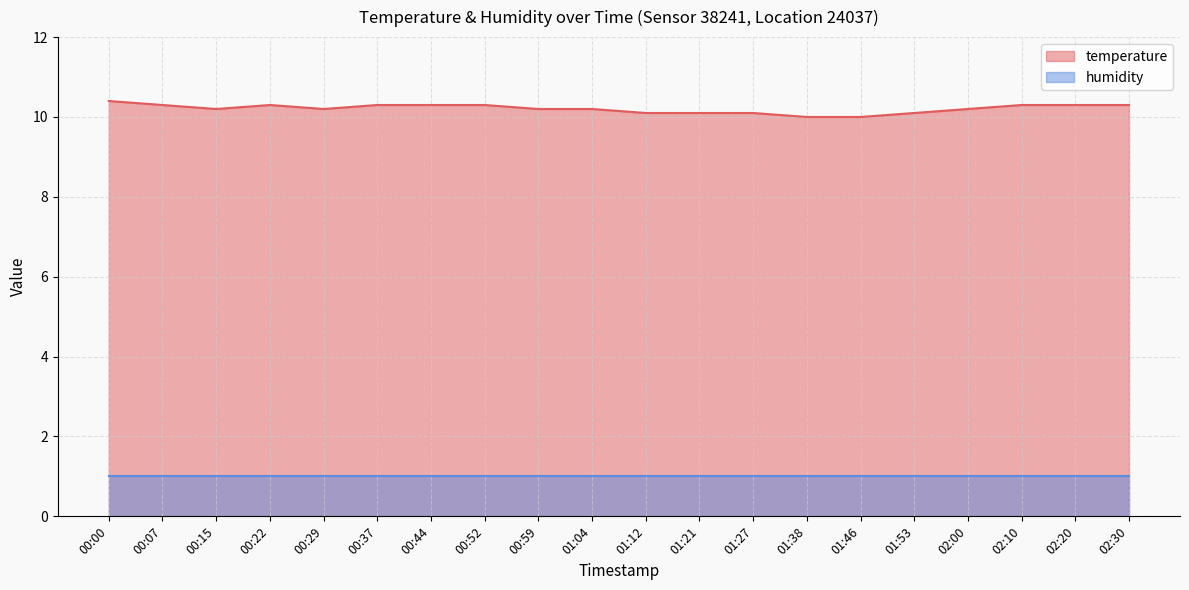

What is the label of the 3rd point from the left?

00:15